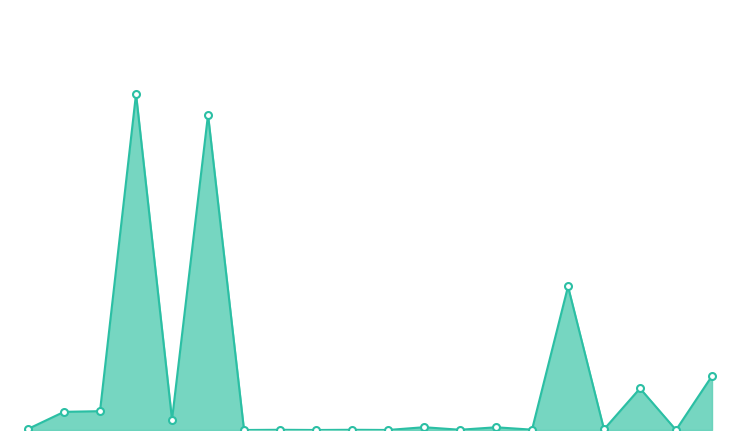

What is the difference between the maximum and minimum values?

12604341